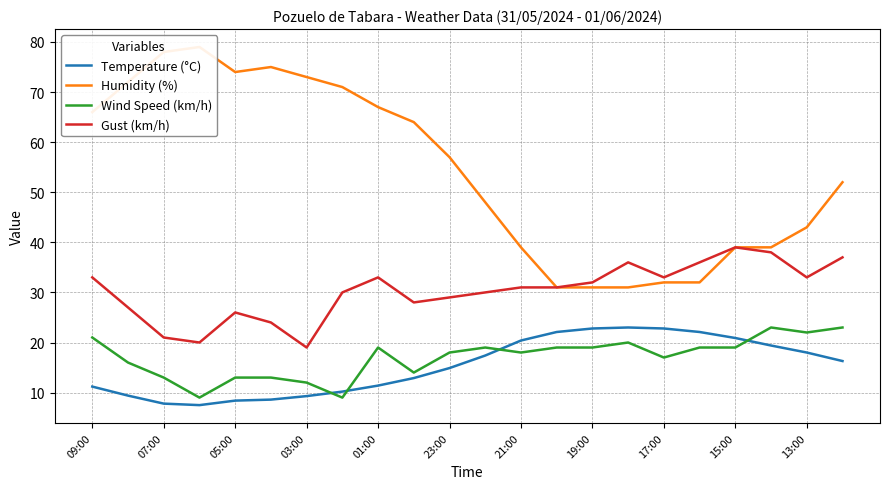

True or false: Humidity (%) and Wind Speed (km/h) intersect in this chart.

False